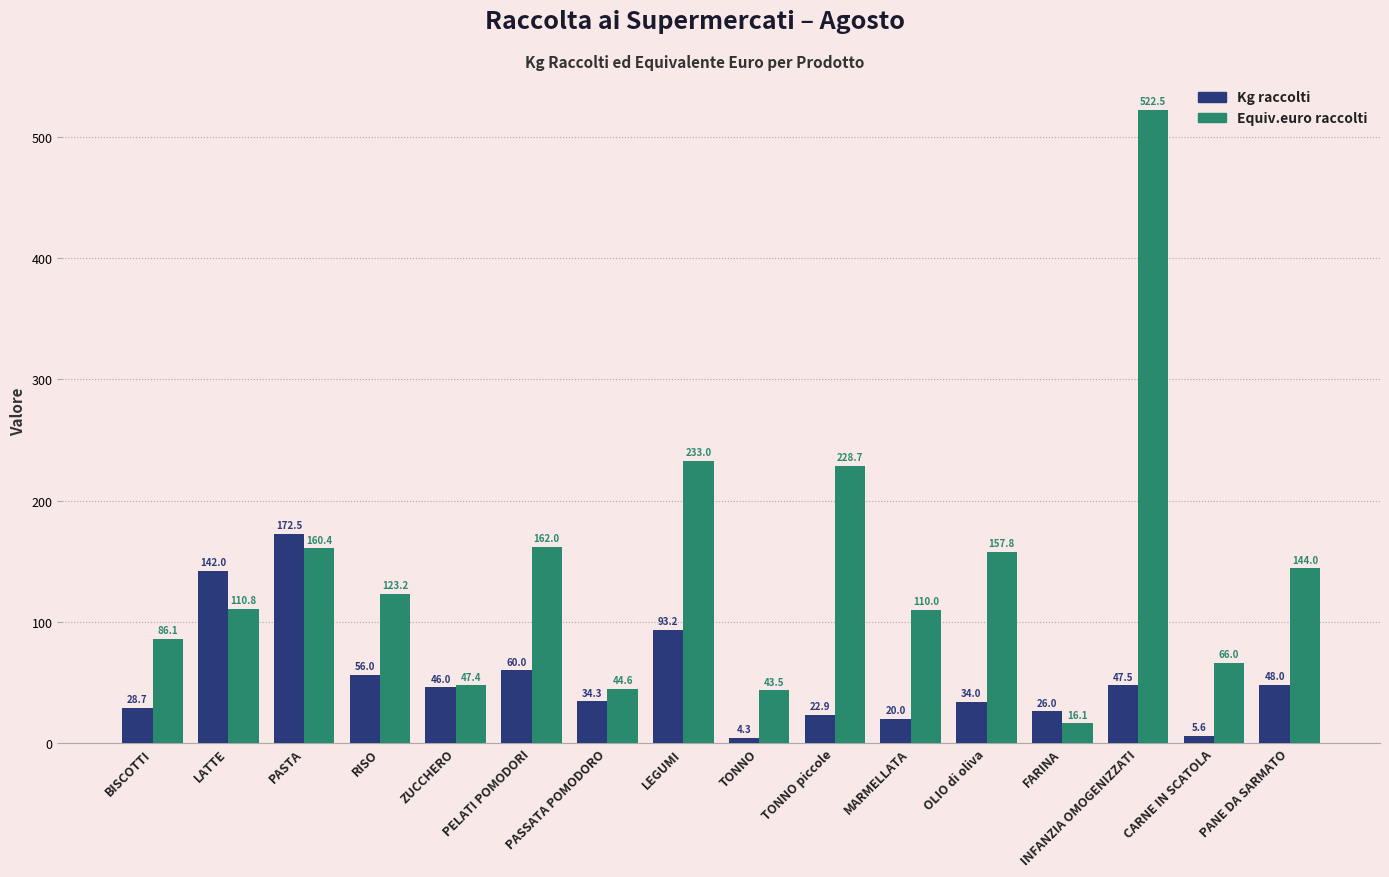

What is the smallest value displayed?

4.3